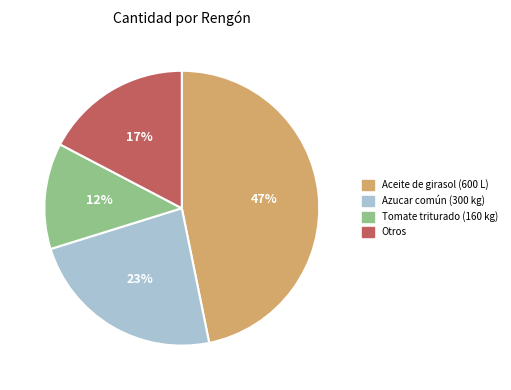

Combined, do Aceite de girasol (600 L) and Azucar común (300 kg) account for over 50%?

Yes